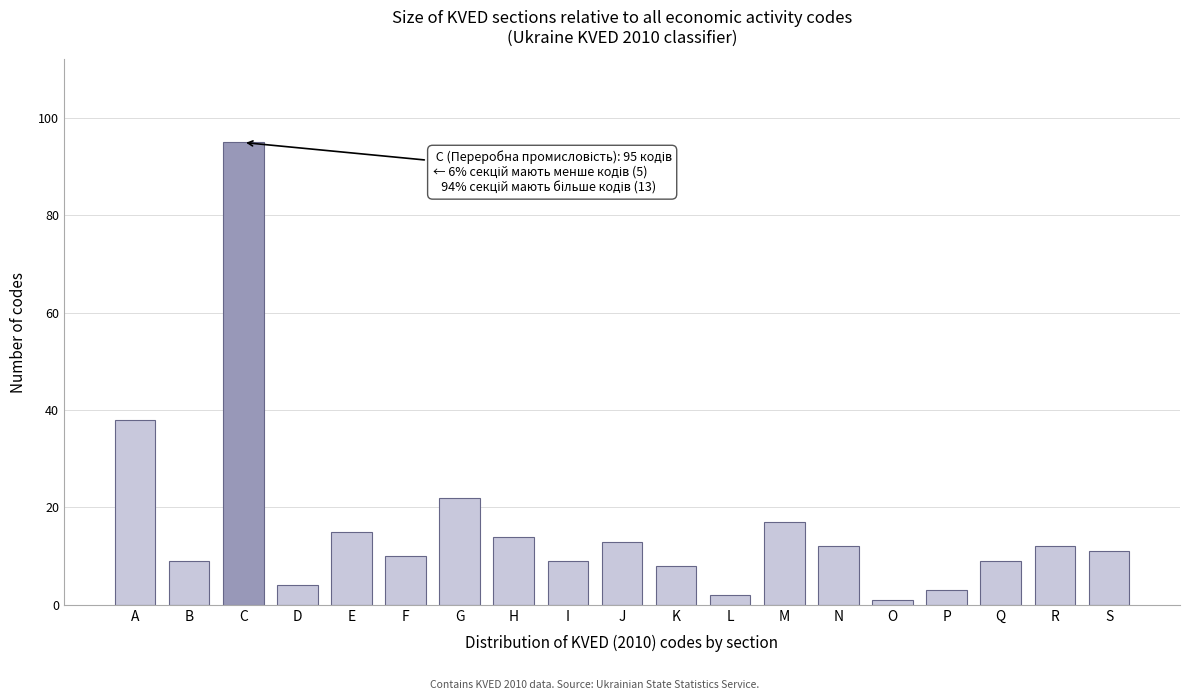

Reading left to right, what are all the values shown in this chart?

A=38	B=9	C=95	D=4	E=15	F=10	G=22	H=14	I=9	J=13	K=8	L=2	M=17	N=12	O=1	P=3	Q=9	R=12	S=11